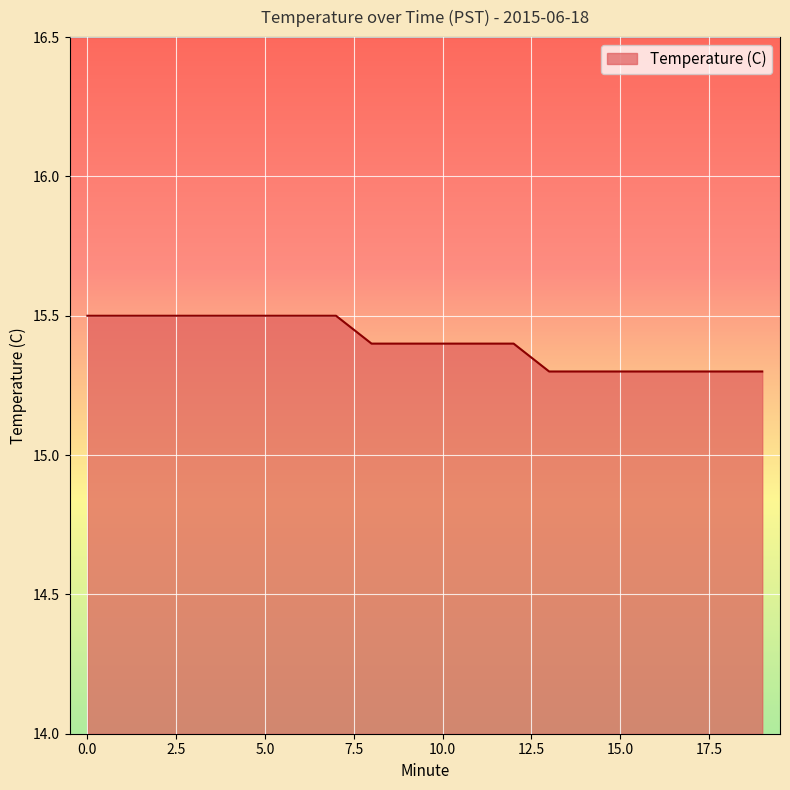

Count the values in the range 15 to 16.

20